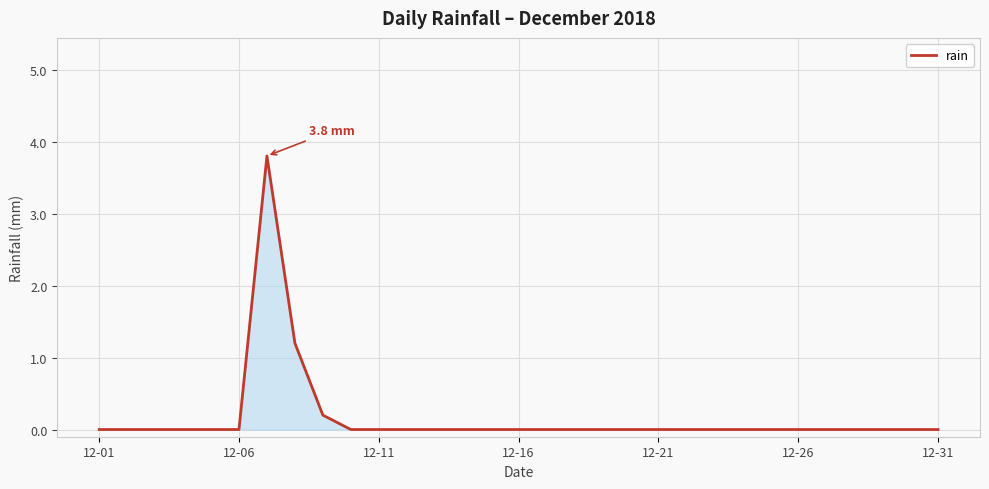

How many lines are shown in the chart?

1